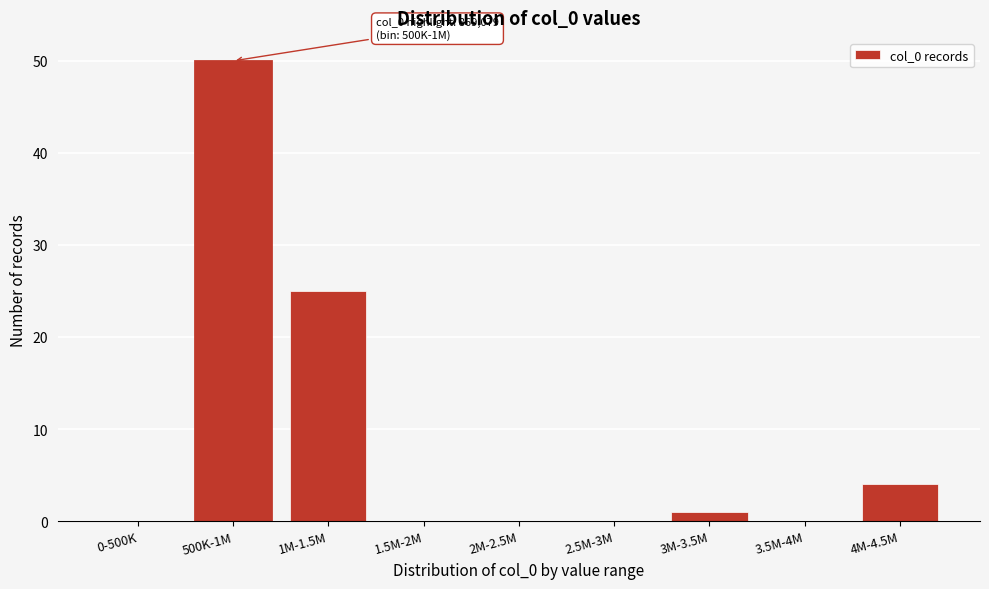

Reading left to right, what are all the values shown in this chart?

0-500K=0	500K-1M=50	1M-1.5M=25	1.5M-2M=0	2M-2.5M=0	2.5M-3M=0	3M-3.5M=1	3.5M-4M=0	4M-4.5M=4